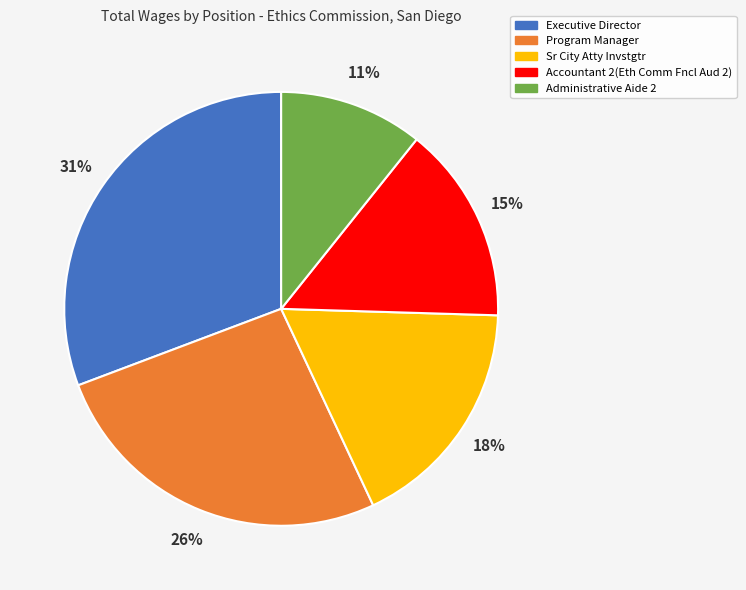

How many segments does this pie chart have?

5